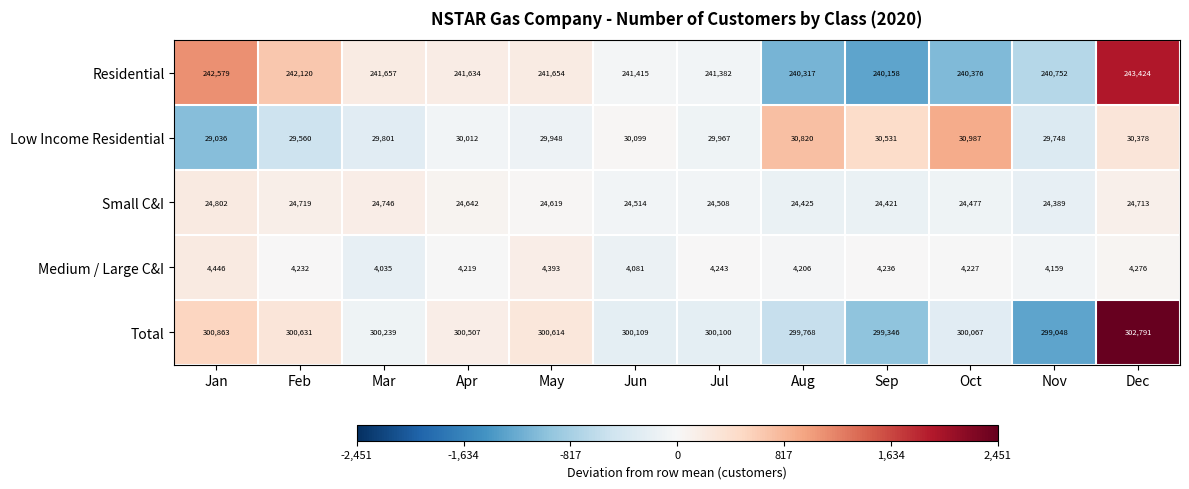

At which category is the sum across all series the highest?

Dec